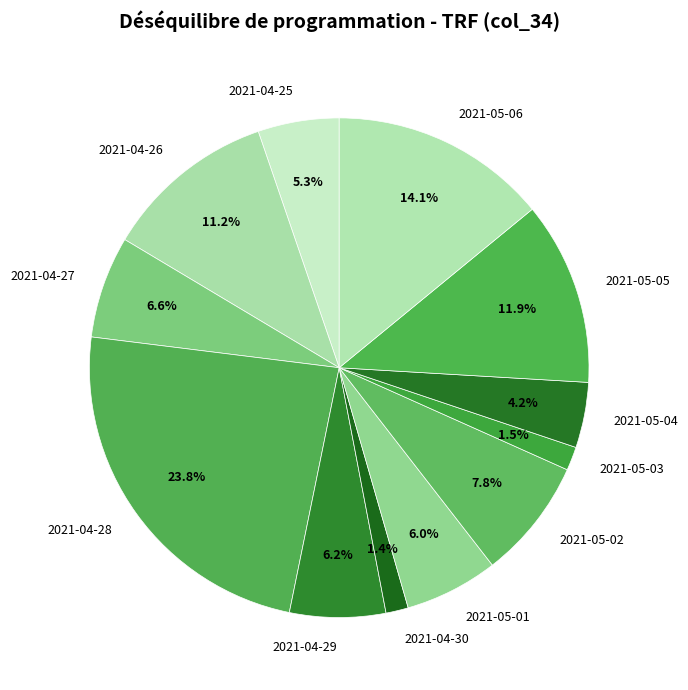

To the nearest percent, what is the difference between the 2021-04-25 and 2021-04-26 slice percentages?

6%